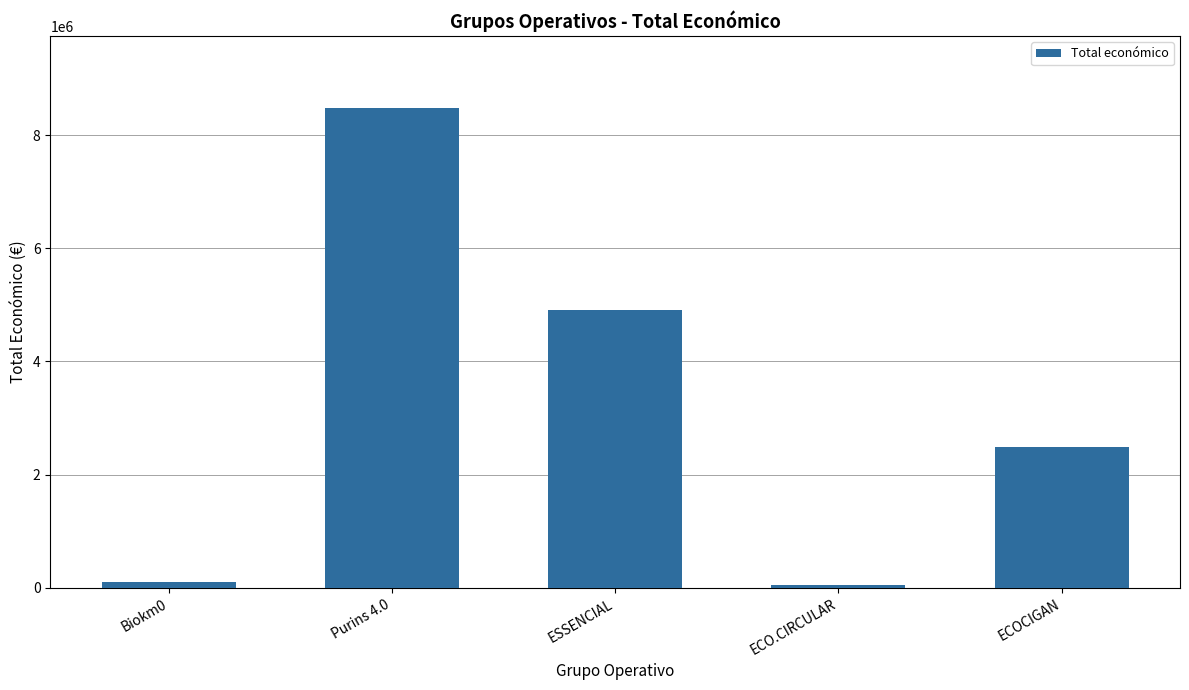

What value does the data have at ECOCIGAN?

2483714